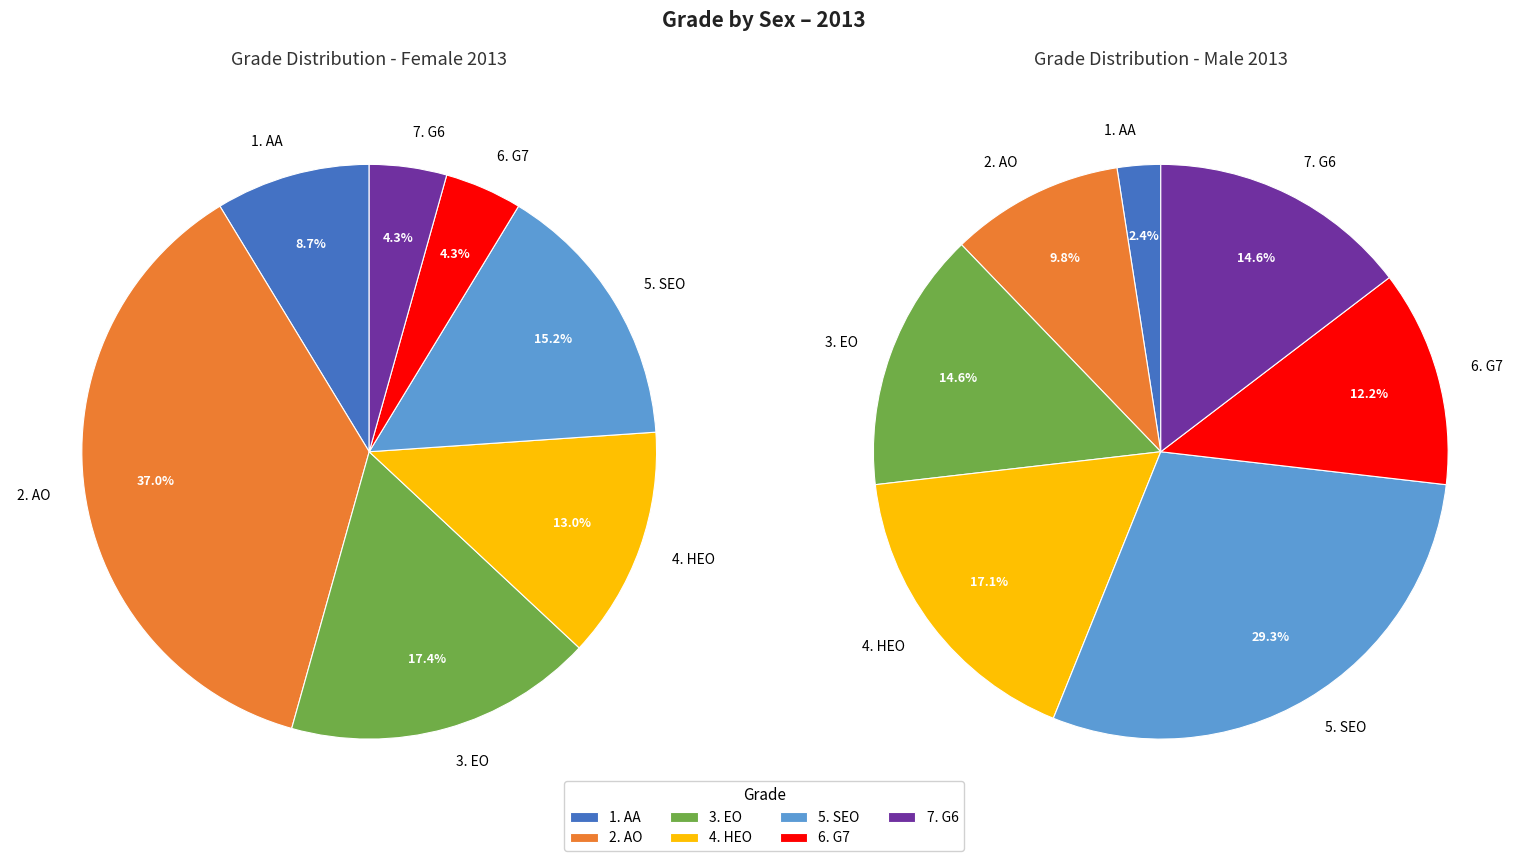

Count the number of slices in the pie.

7